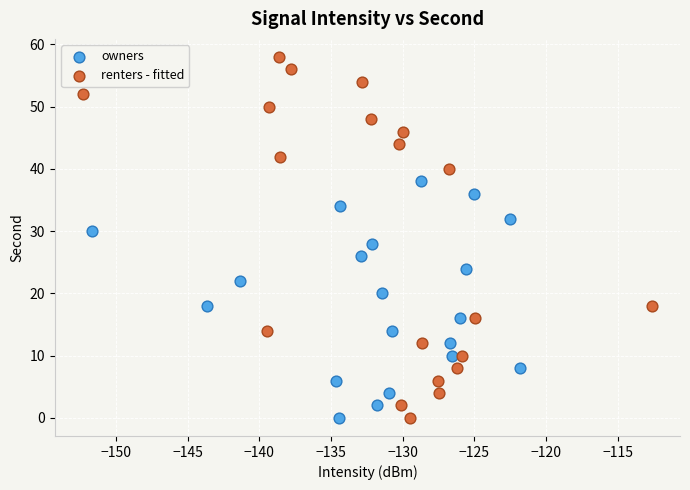

Which series has the widest spread of Y values?

renters - fitted